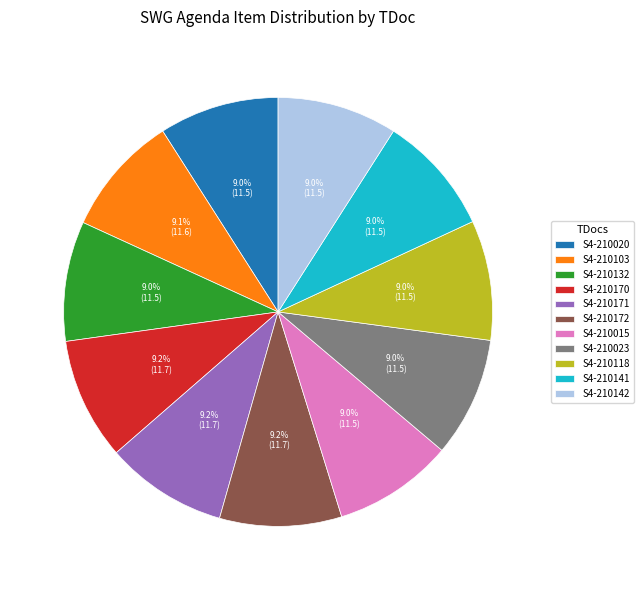

To the nearest percent, what is the average slice percentage?

9%